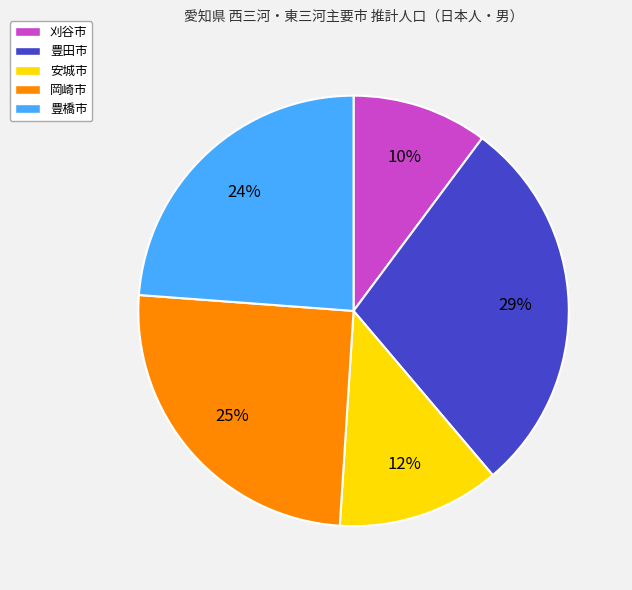

The 安城市 slice represents 5% of the pie. True or false?

False